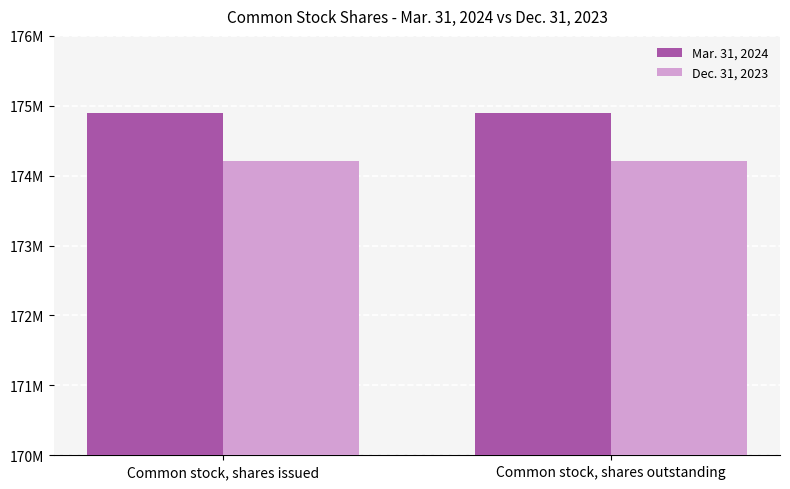

Are the bars grouped side by side (vs. stacked)?

Yes